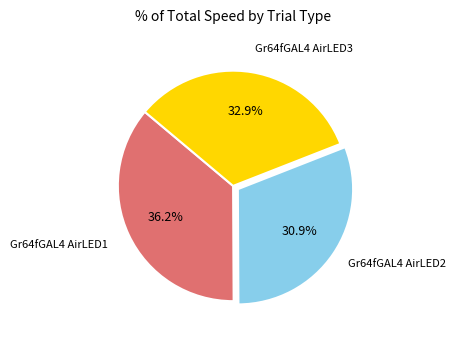

Is there any slice that represents more than half of the pie?

No